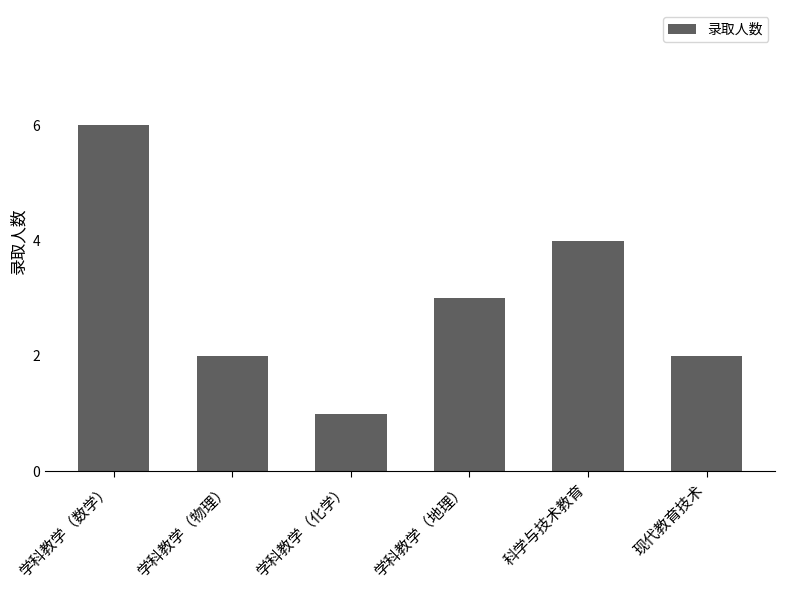

What is the greatest value displayed?

6